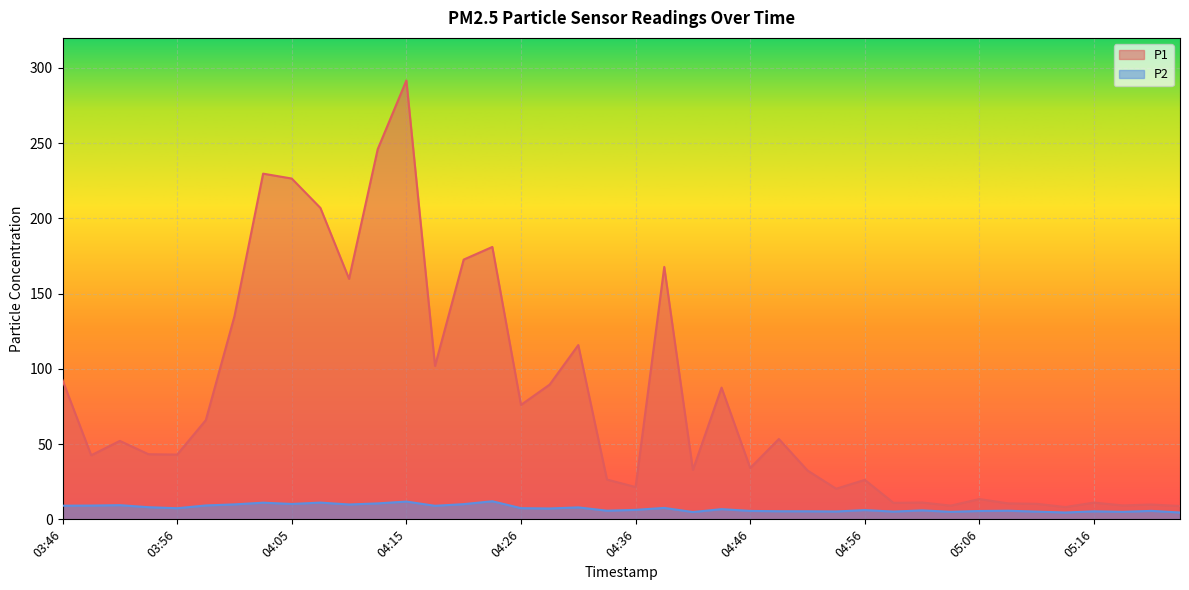

Which series has the largest range (max minus min)?

P1